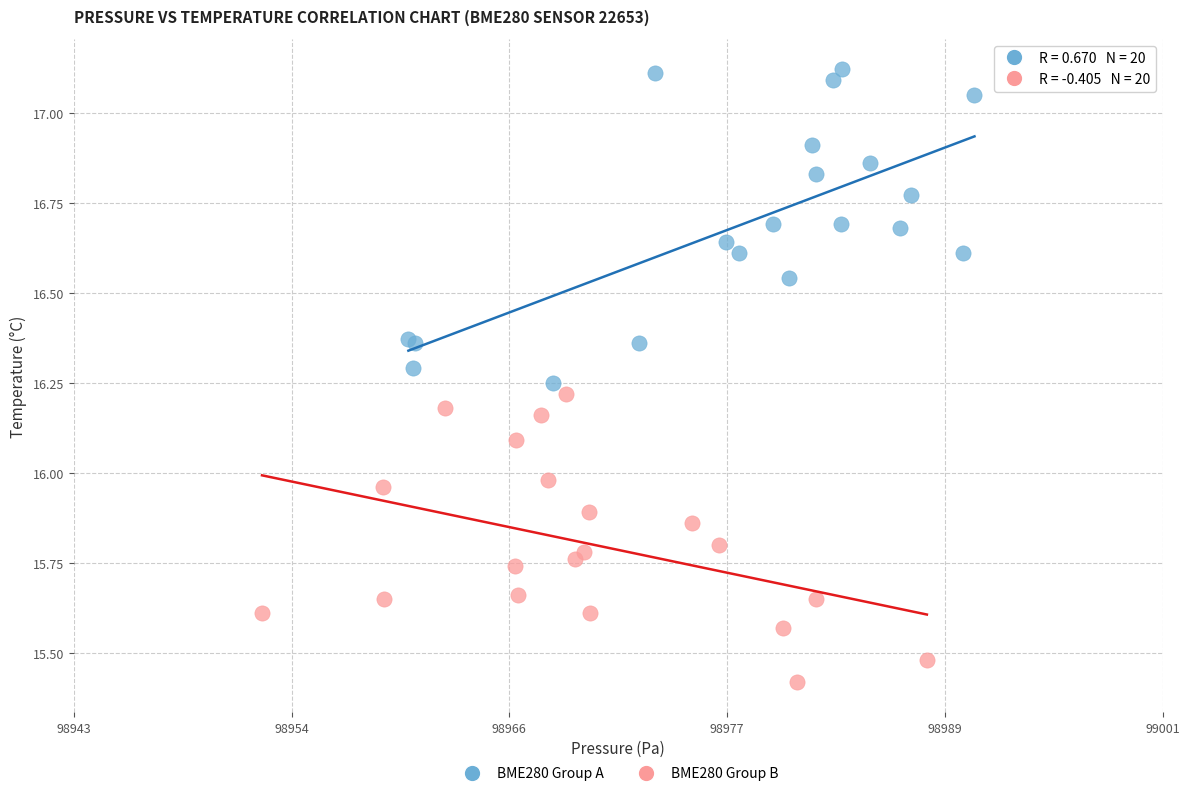

Which series contains the highest Y value?

BME280 Group A